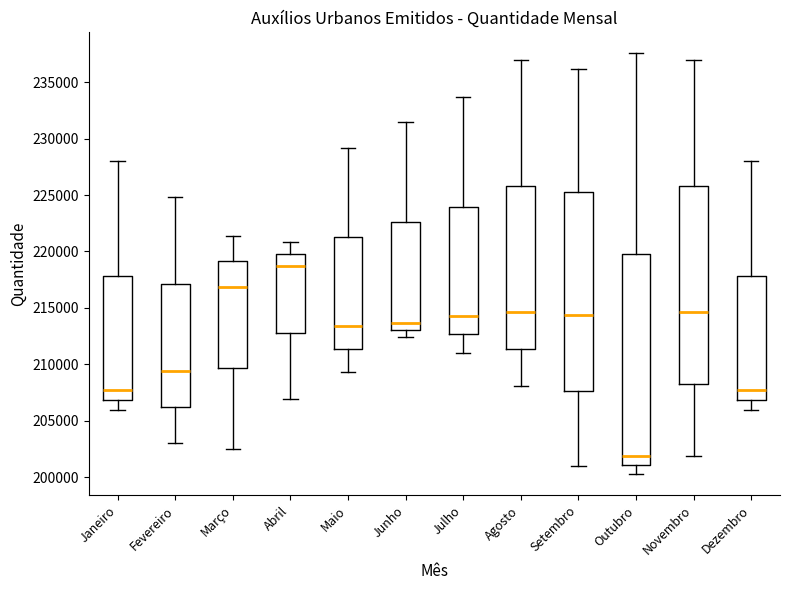

Reading left to right, read every box against the y-axis: the position of its median line, the range the box covers, and the ends of its whiskers. The values are not printed on the chart, so give them approximately, as read against the axis.

Janeiro: median 207500, box 207000 to 218000, whiskers 206000 to 228000
Fevereiro: median 209500, box 206000 to 217000, whiskers 203000 to 225000
Março: median 217000, box 209500 to 219000, whiskers 202500 to 221500
Abril: median 218500, box 213000 to 220000, whiskers 207000 to 221000
Maio: median 213500, box 211500 to 221500, whiskers 209500 to 229000
Junho: median 213500, box 213000 to 222500, whiskers 212500 to 231500
Julho: median 214500, box 212500 to 224000, whiskers 211000 to 233500
Agosto: median 214500, box 211500 to 226000, whiskers 208000 to 237000
Setembro: median 214500, box 207500 to 225500, whiskers 201000 to 236000
Outubro: median 202000, box 201000 to 219500, whiskers 200500 to 237500
Novembro: median 214500, box 208500 to 226000, whiskers 202000 to 237000
Dezembro: median 207500, box 207000 to 218000, whiskers 206000 to 228000